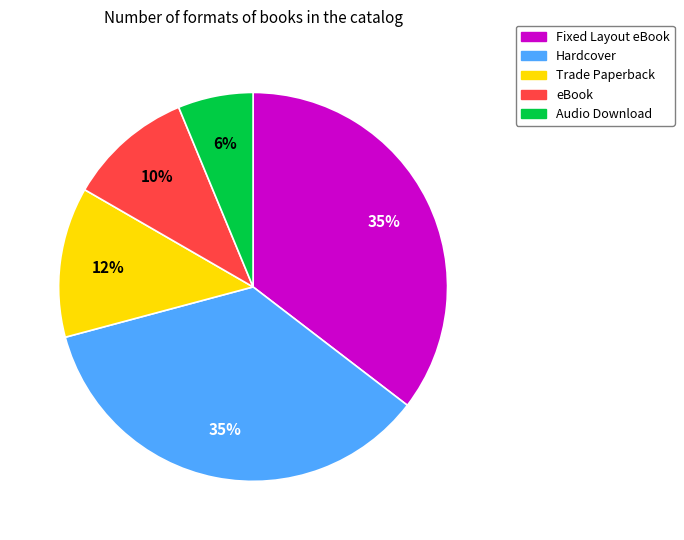

Is it true that Hardcover is 35% of the pie?

True